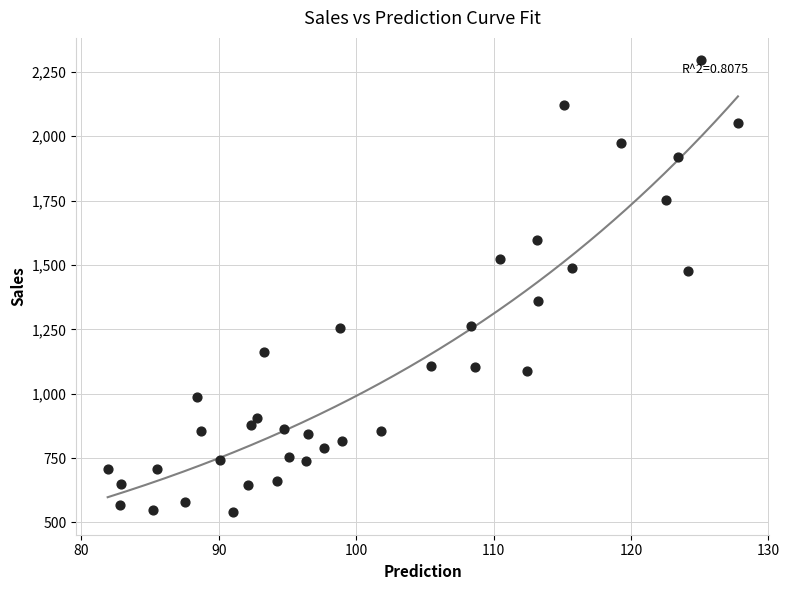

What is the range of Y values (max minus min)?

1754